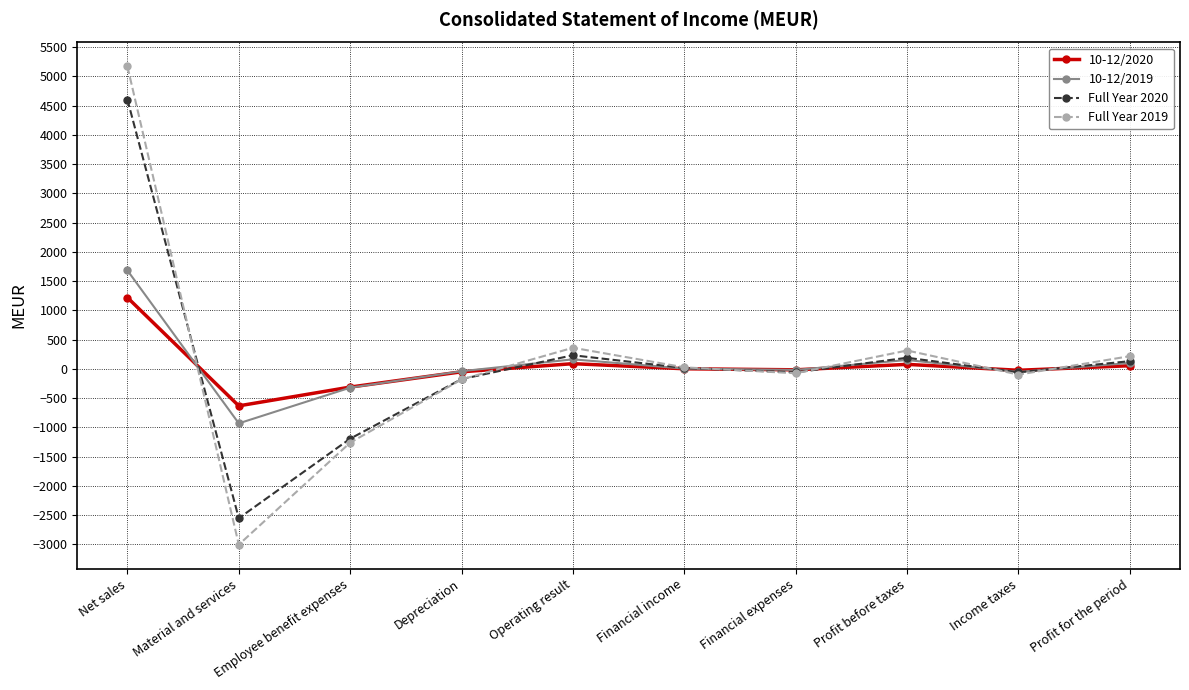

What is the minimum value for Full Year 2019?

-3003